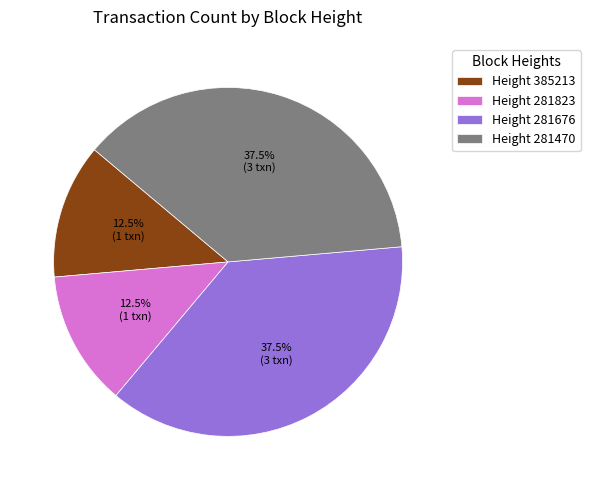

Is Height 281470 the majority of the pie?

No